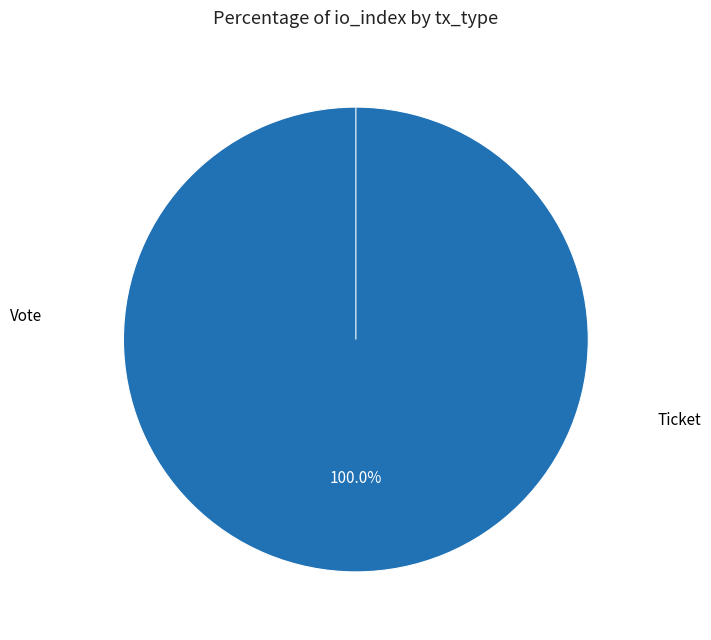

Is it true that Ticket is 0% of the pie?

True